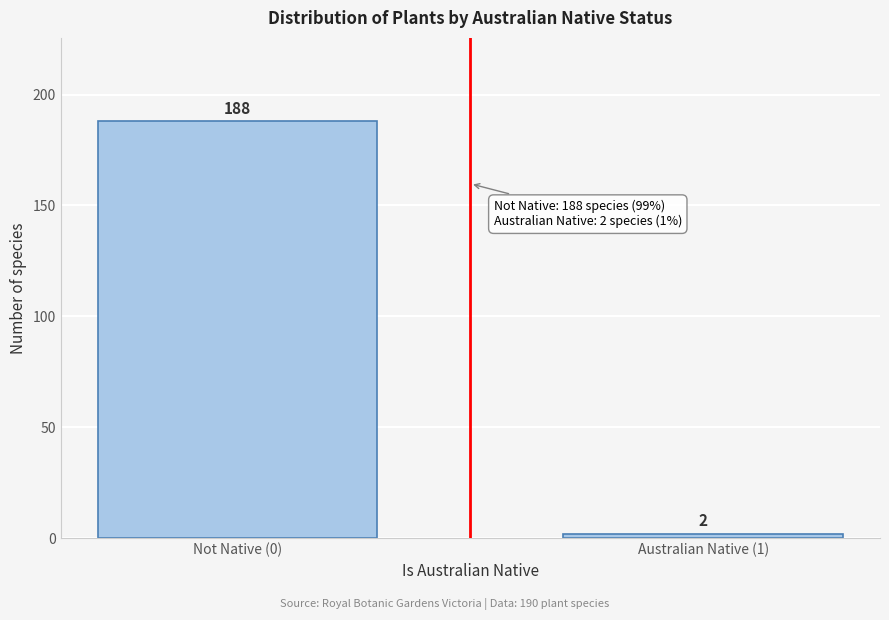

Reading right to left, what are all the values shown in this chart?

Australian Native (1)=2	Not Native (0)=188